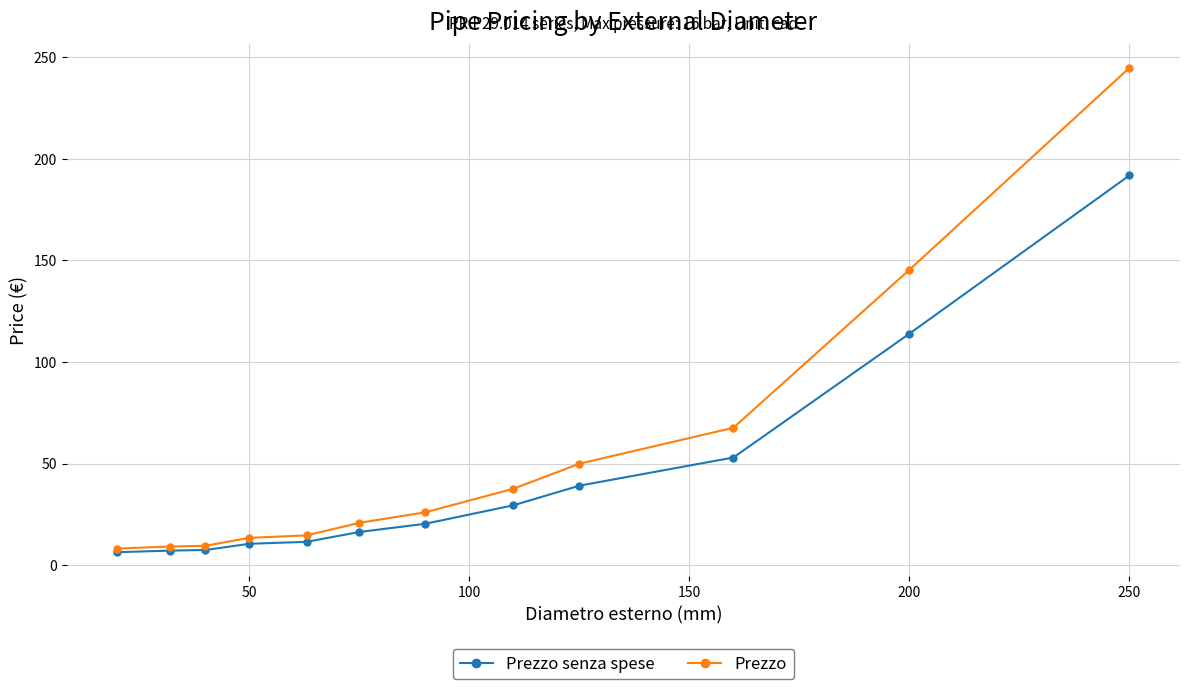

Which series has the largest total across all categories?

Prezzo